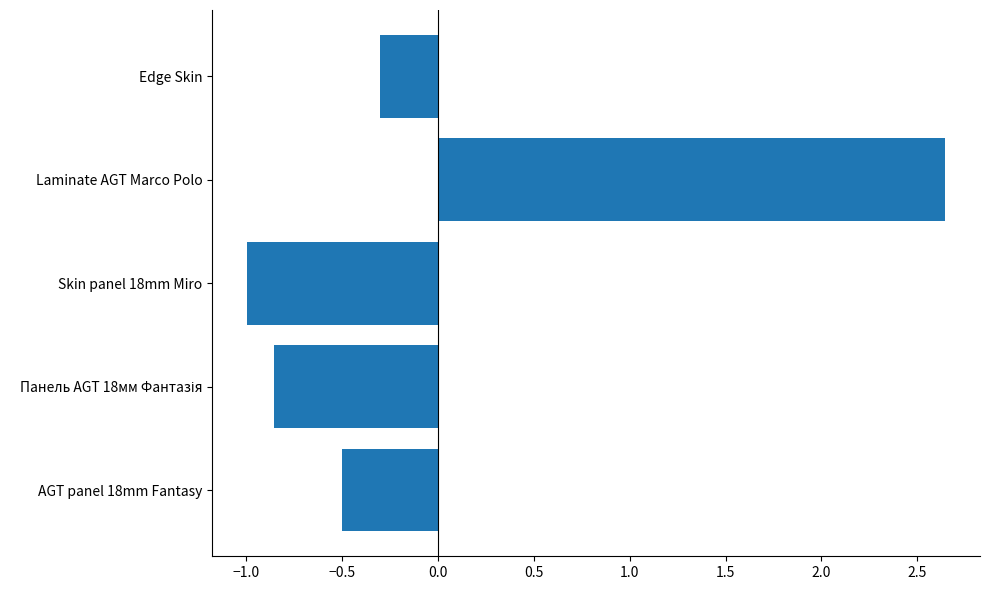

What is the smallest value displayed?

-1.0